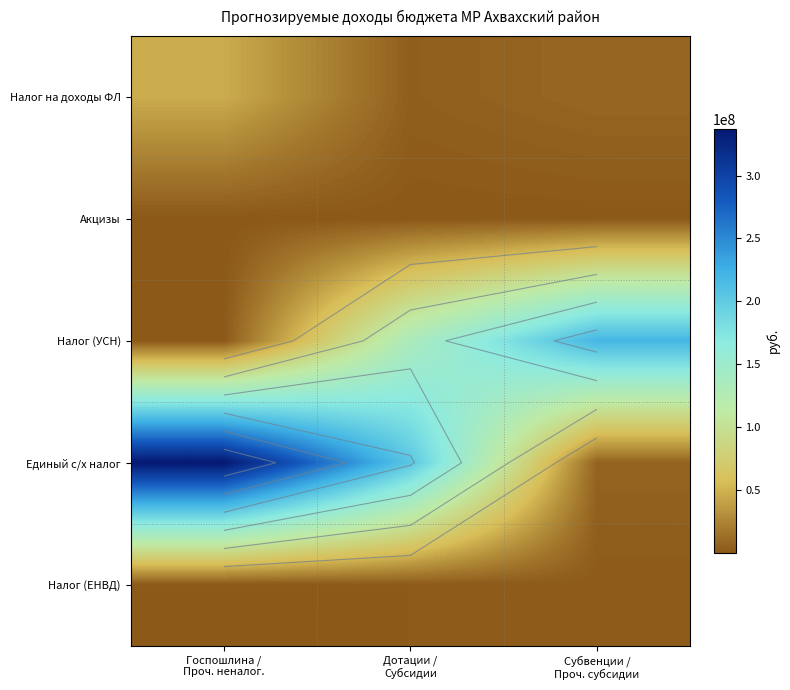

True or false: Налог (УСН) has a value of 28158252 at Дотации / Субсидии.

False